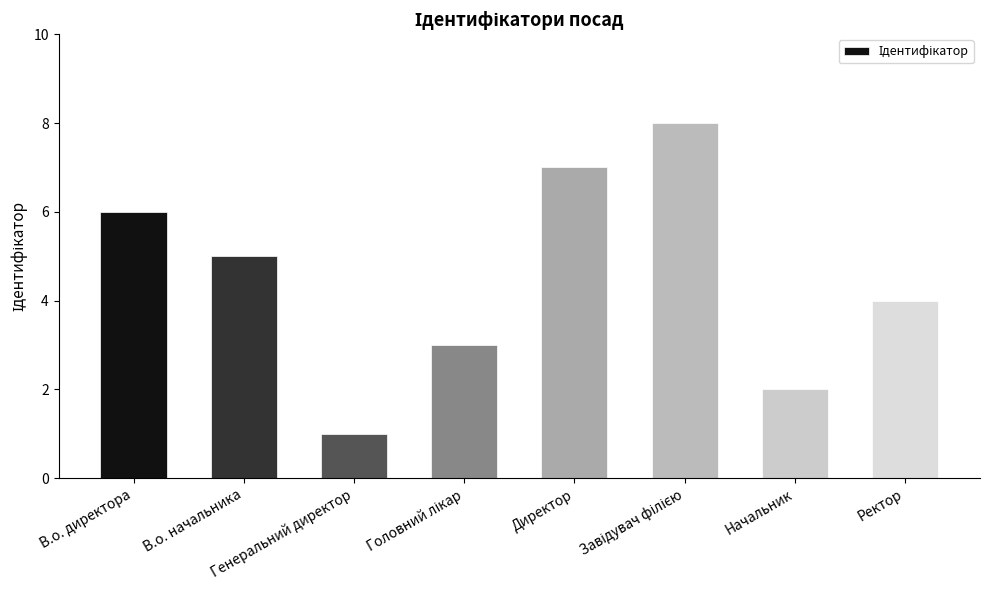

What is the difference between the maximum and minimum values?

7